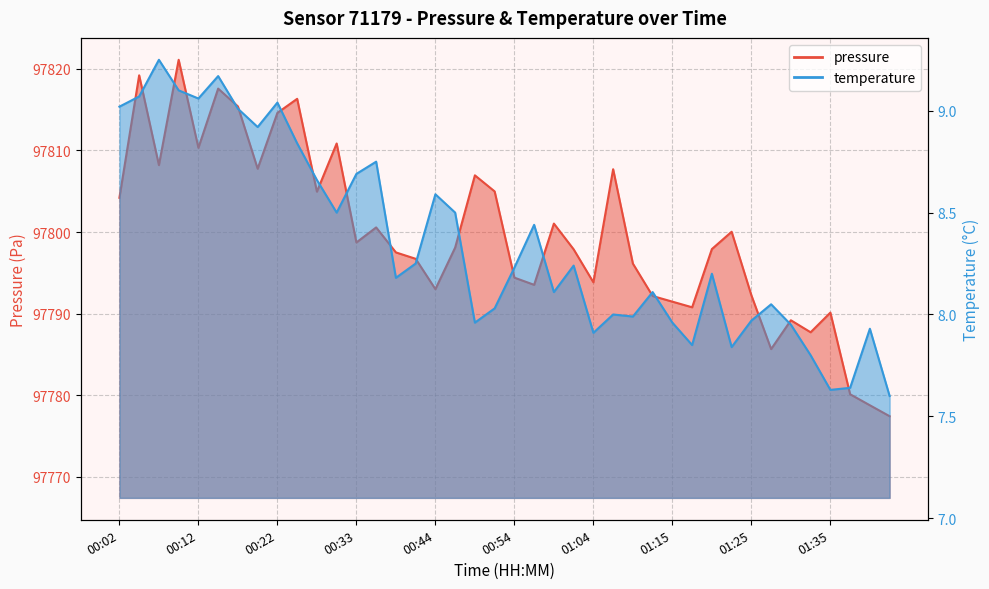

What is the difference between the maximum and minimum values in the pressure series?

43.6